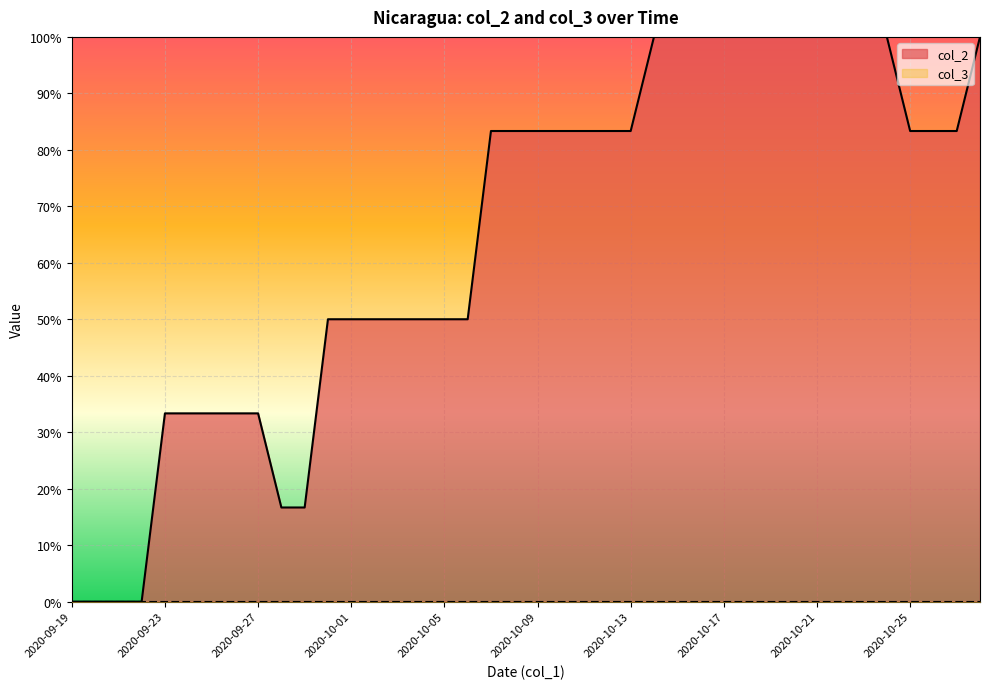

Does the chart display data point markers on the line(s)?

No